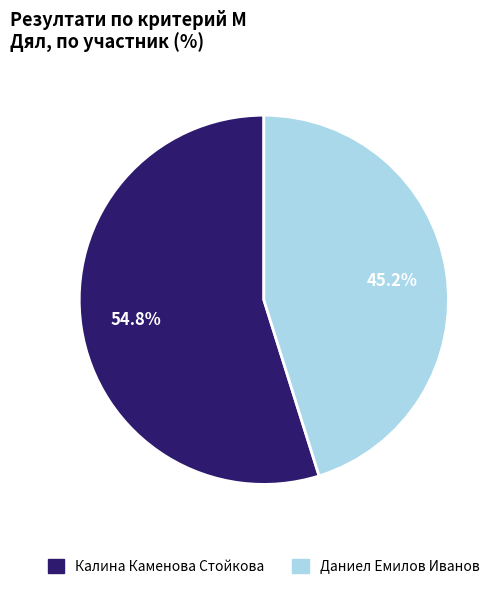

Count the number of slices in the pie.

2